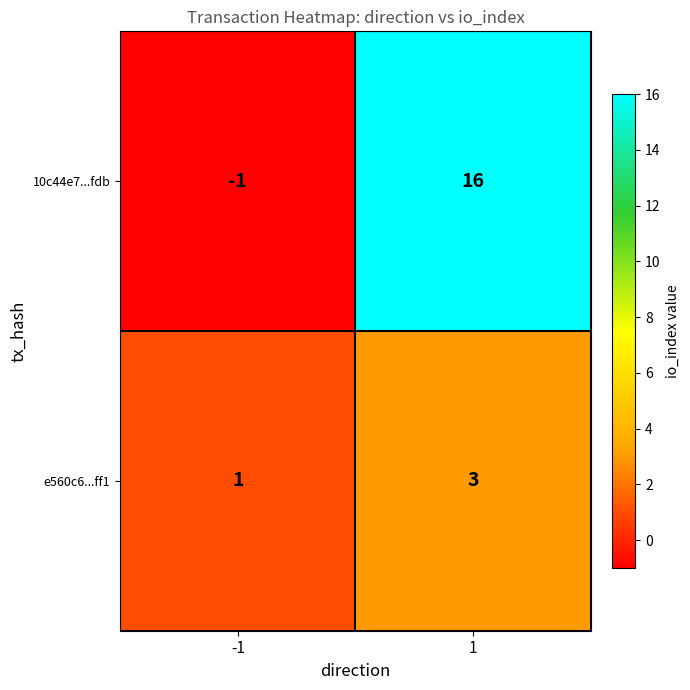

Which series changed the most between -1 and 1?

10c44e7...fdb